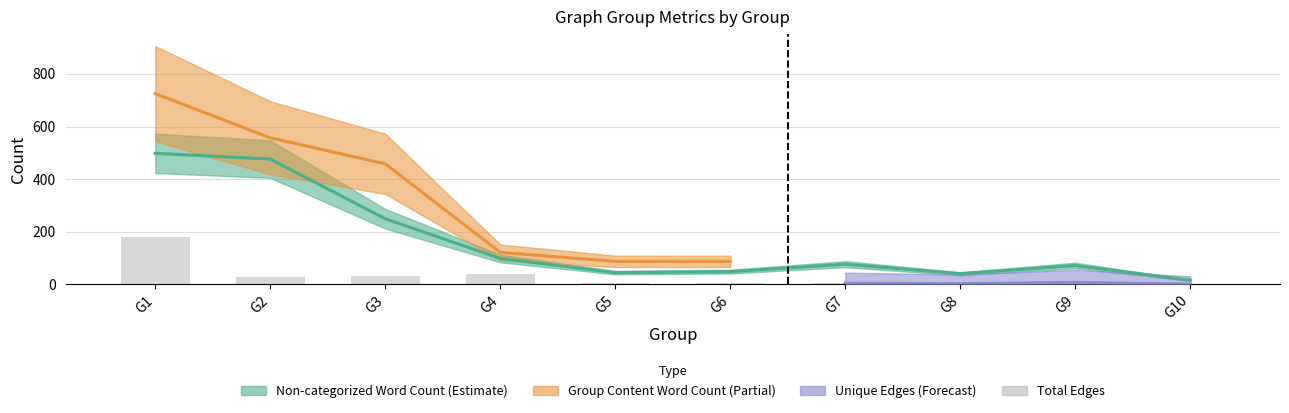

True or false: the data shows 54 at G4.

False